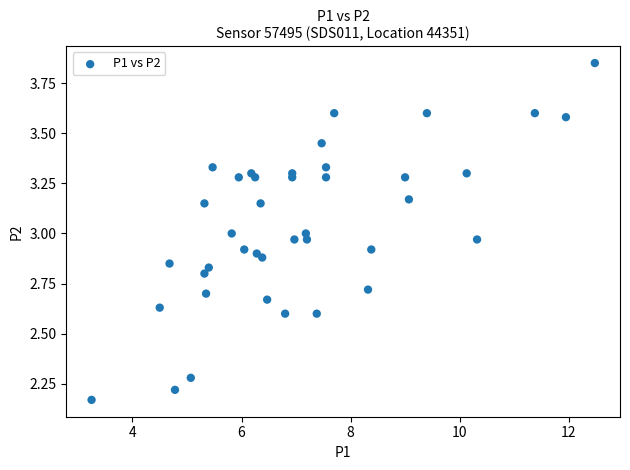

What is the range of Y values (max minus min)?

1.7